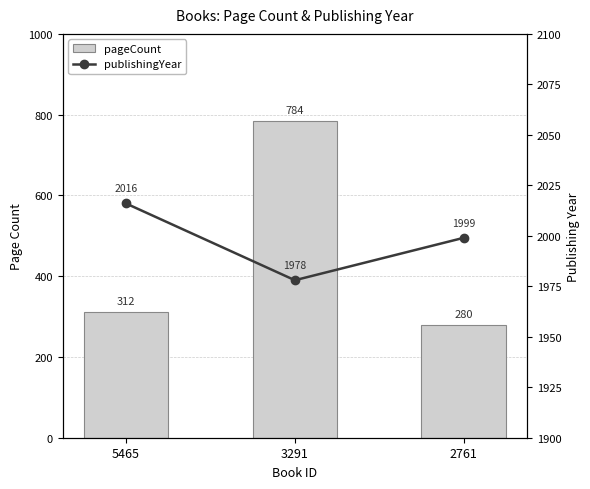

What are all the series names shown in the legend?

pageCount, publishingYear